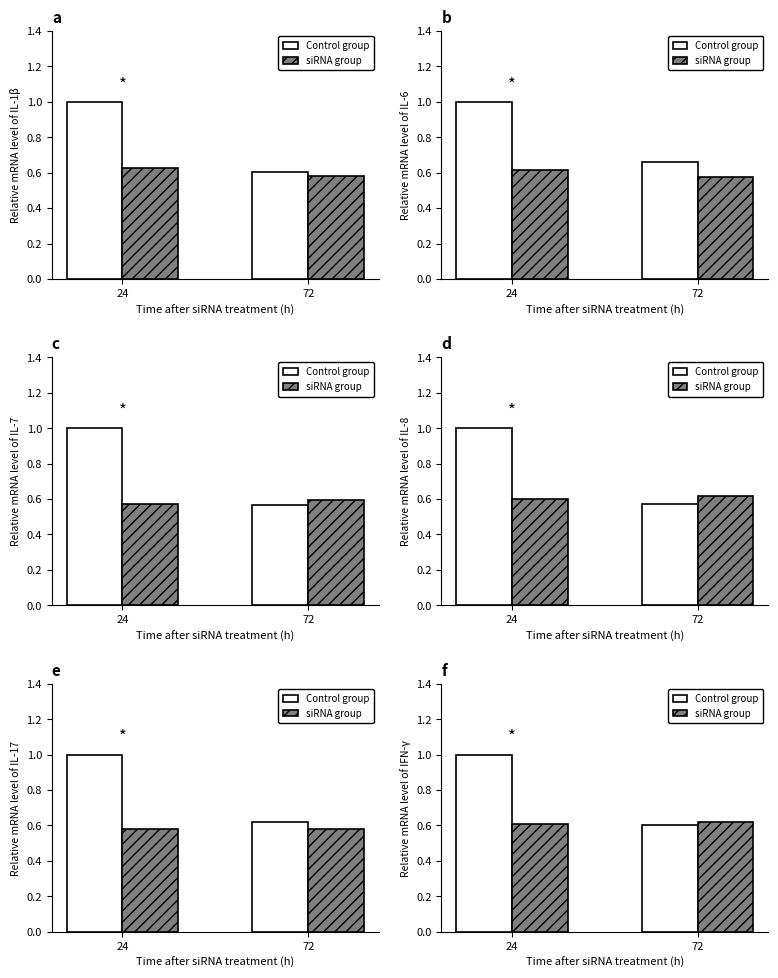

Reading left to right, extract all data points from this chart.

Control group: 24=1.0	72=0.6
siRNA group: 24=0.6	72=0.6